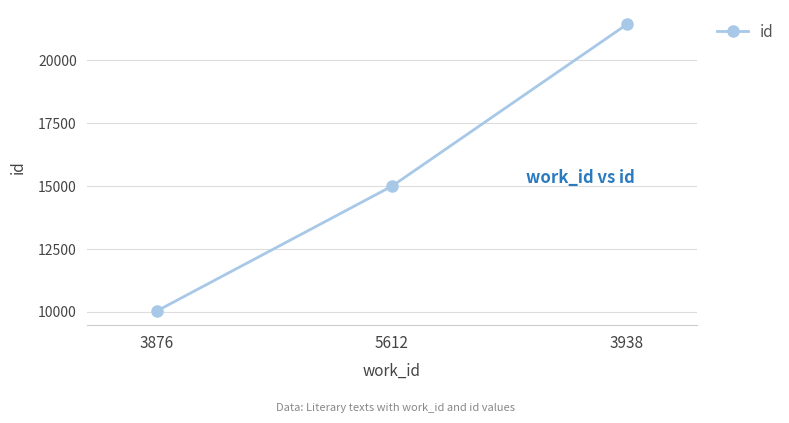

Reading right to left, what are all the values shown in this chart?

21428	14999	10044